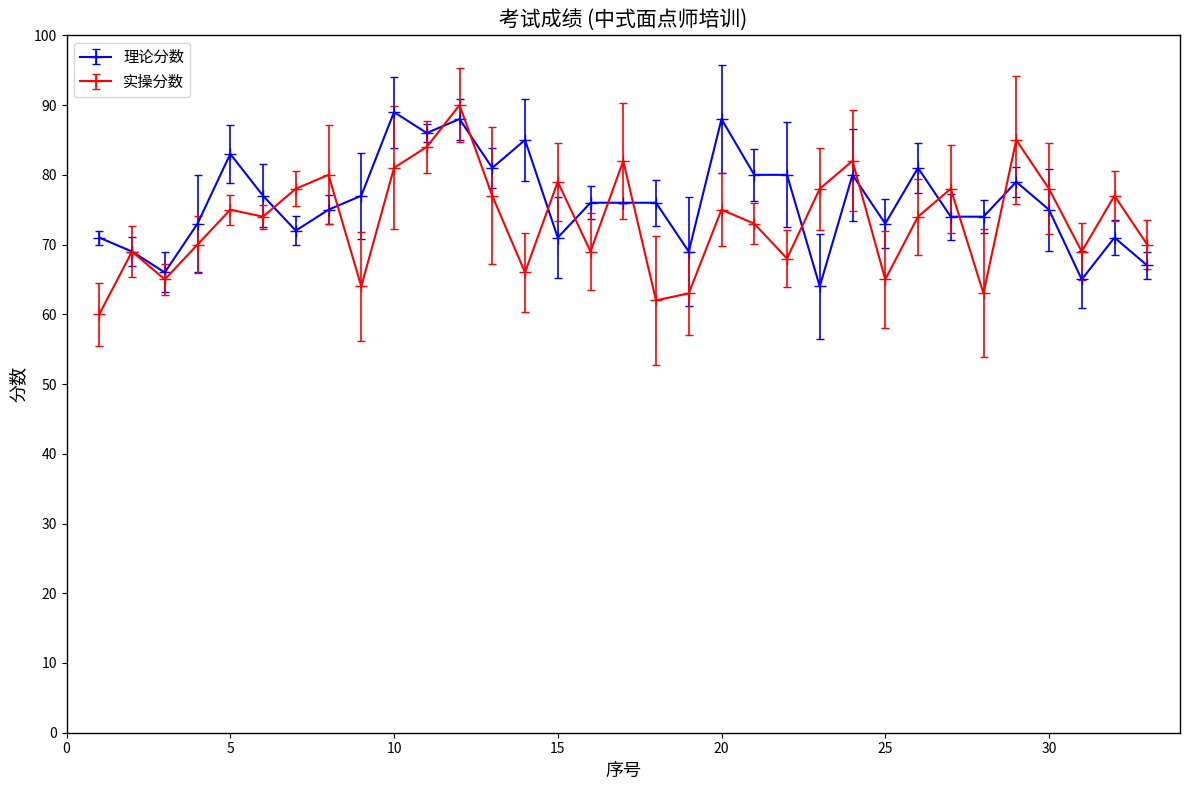

Which series ends up on top after the final intersection of 理论分数 and 实操分数?

实操分数